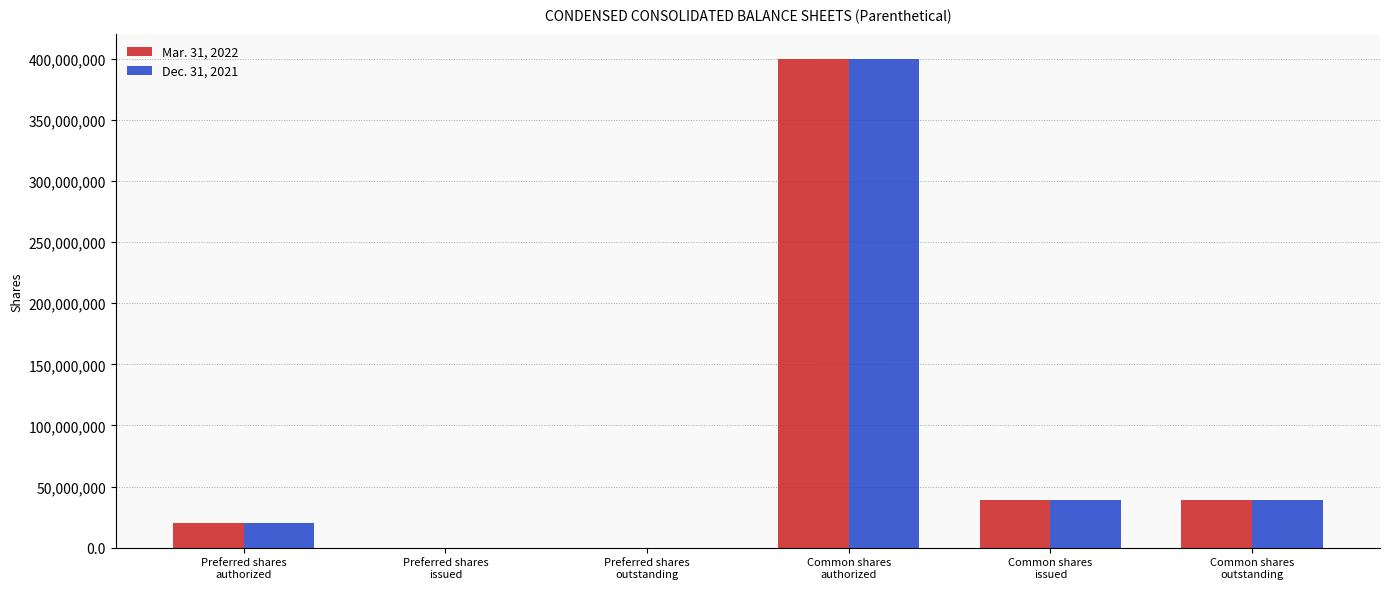

What is the greatest value displayed?

400000000